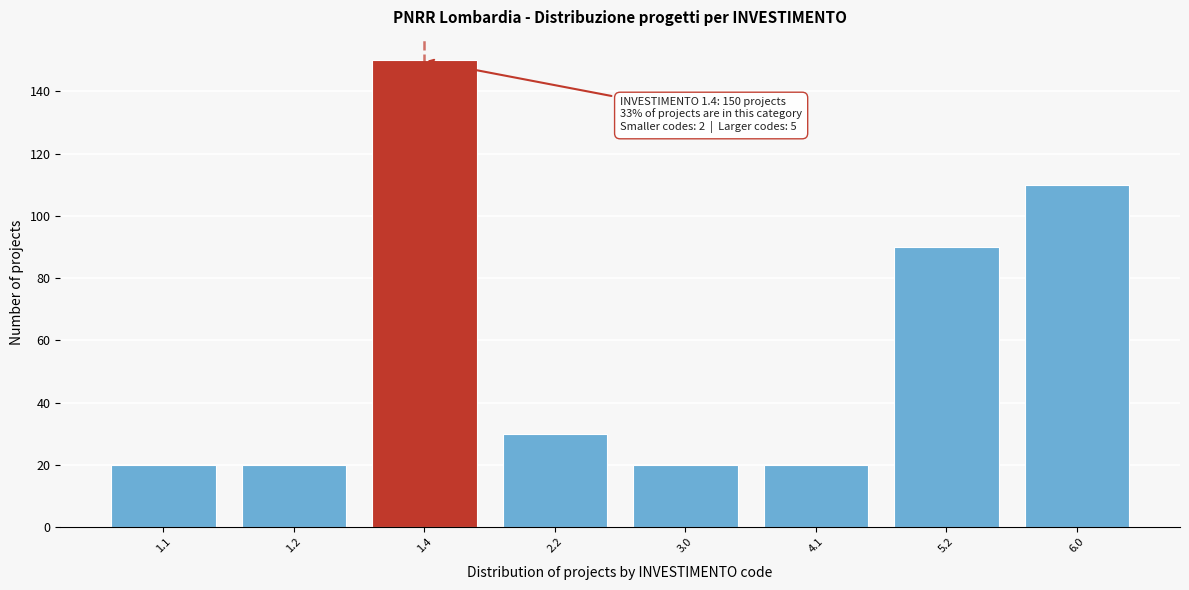

Reading right to left, transcribe all the data shown in this chart.

110	90	20	20	30	150	20	20